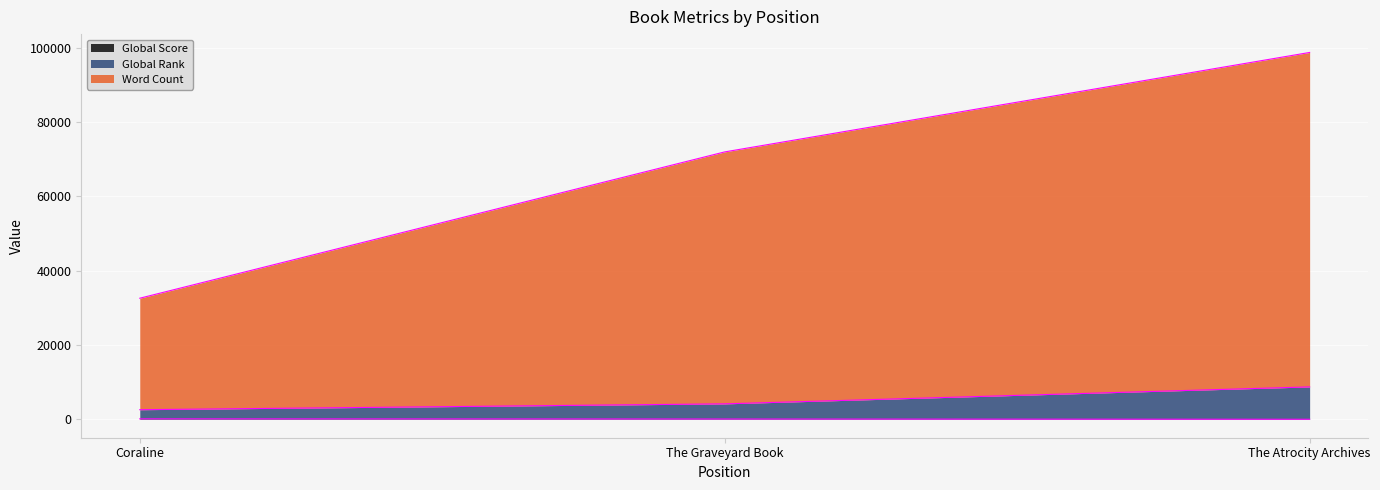

What is the difference between the highest and lowest values at Coraline?

32458